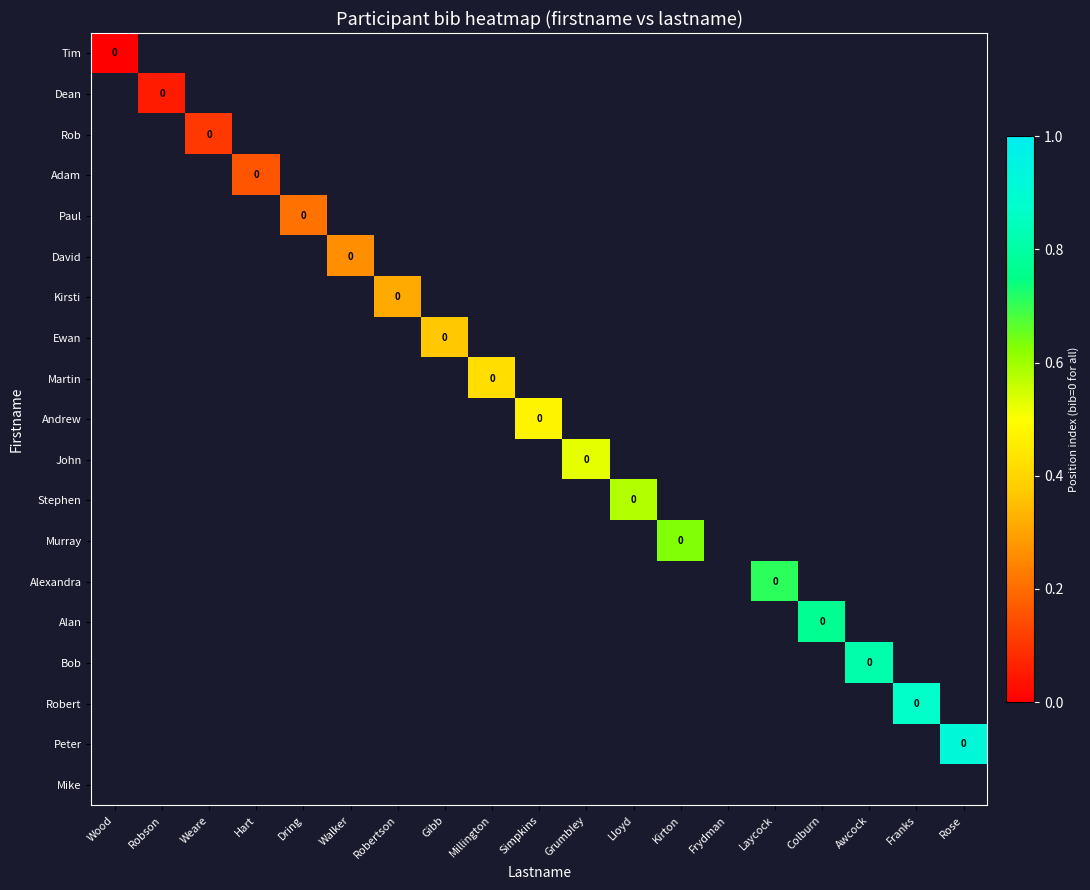

Count the number of data series in this chart.

19